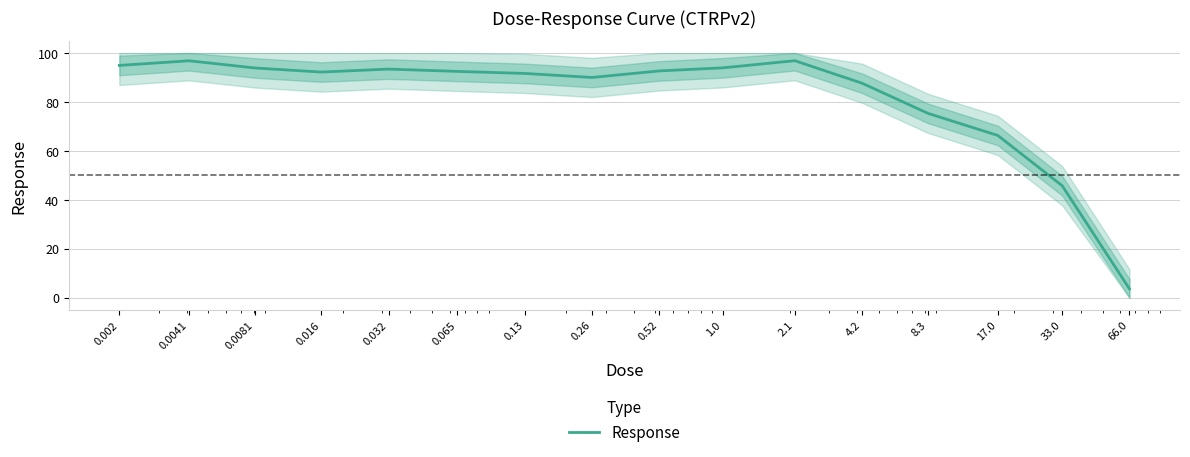

Which category has the highest value across all series?

2.1